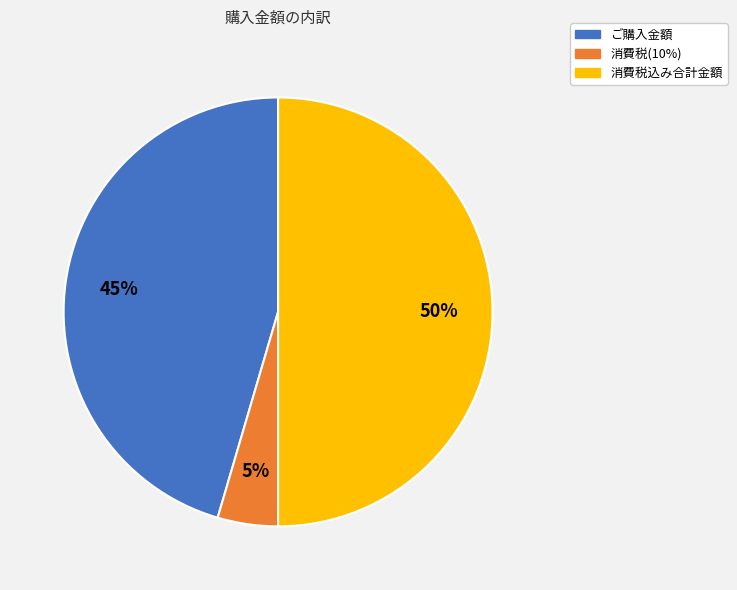

How many slices are in this pie chart?

3